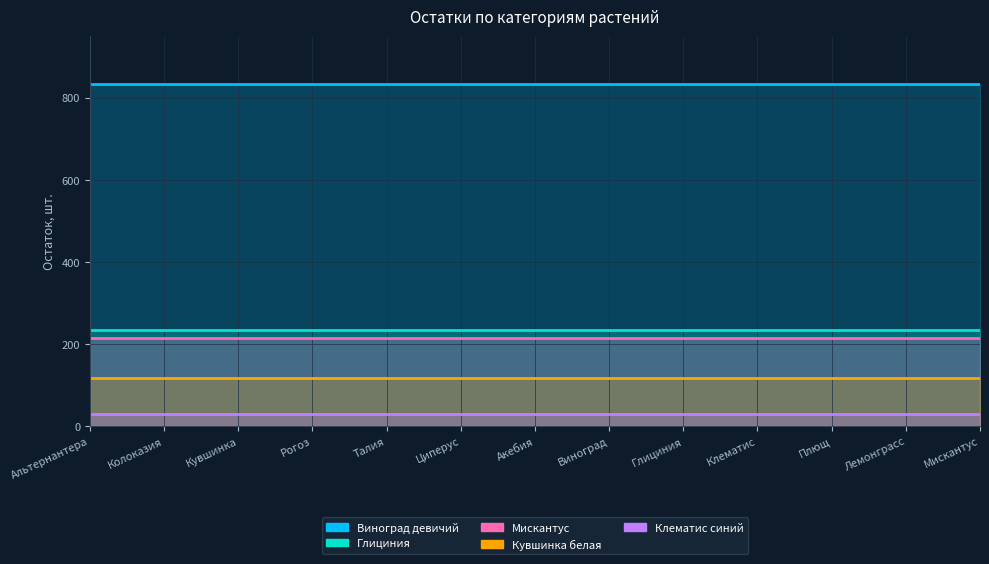

List the labels in order of Кувшинка белая value, largest first.

Альтернантера, Колоказия, Кувшинка, Рогоз, Талия, Циперус, Акебия, Виноград, Глициния, Клематис, Плющ, Лемонграсс, Мискантус